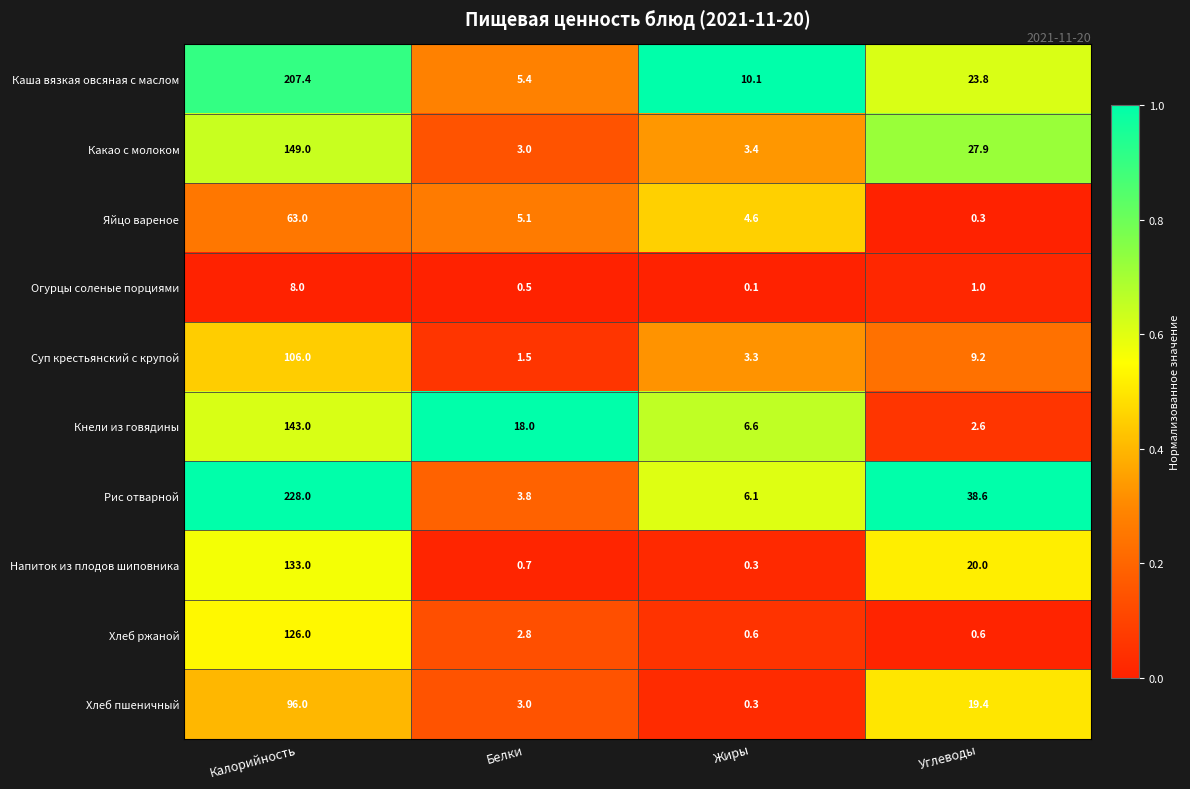

What is the difference between the highest and lowest values at Белки?

17.5